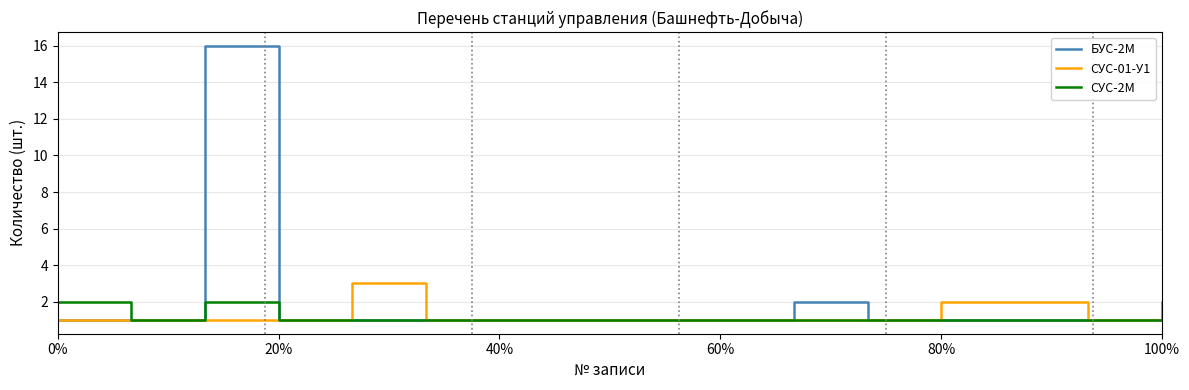

In СУС-2M, how many points are higher than both neighbors (excluding endpoints)?

1